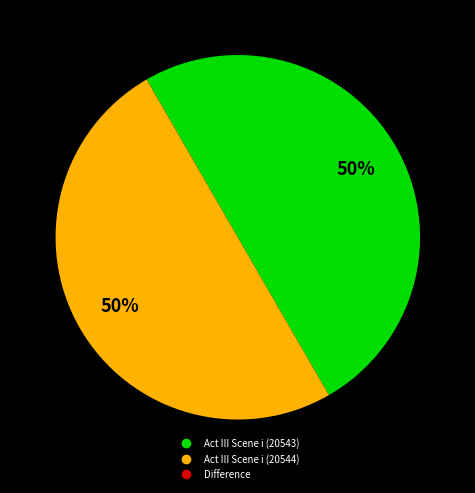

To the nearest percent, what is the average slice percentage?

33%